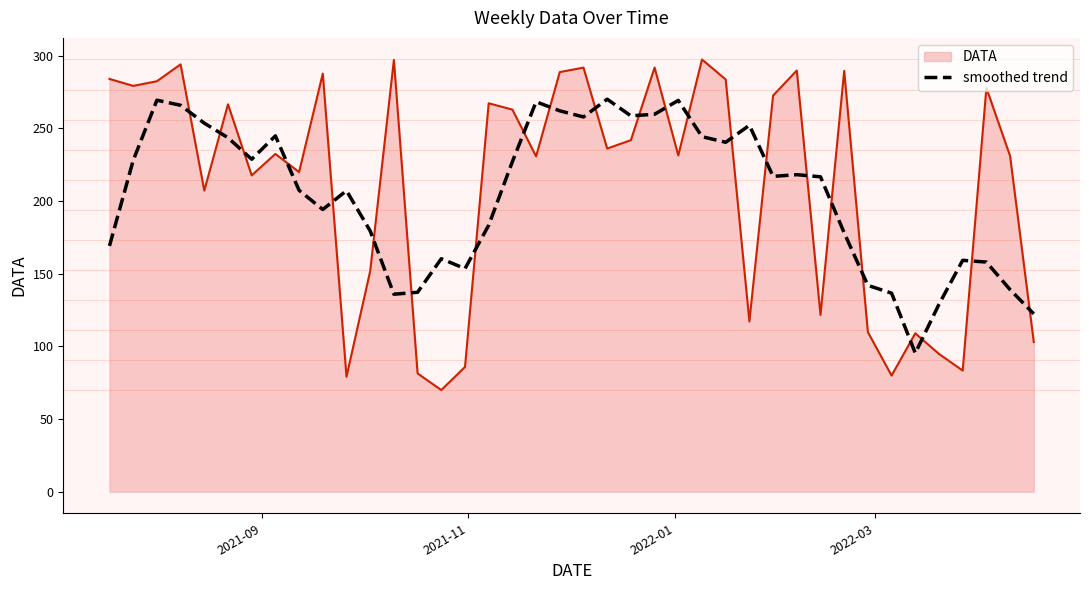

What is the maximum value shown in the chart?

297.4